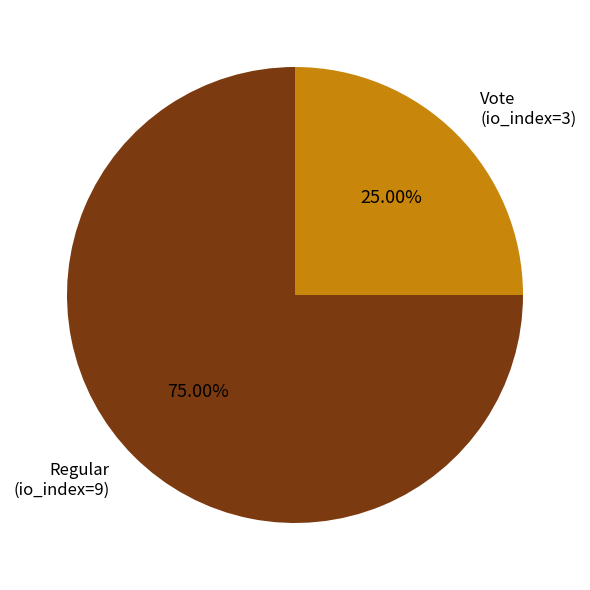

Which slice represents more than half of the pie?

Regular (io_index=9)